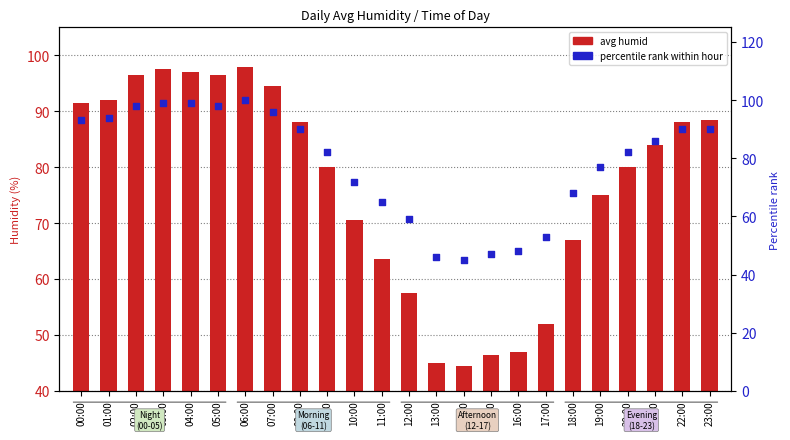

Which series has the largest total across all categories?

percentile rank